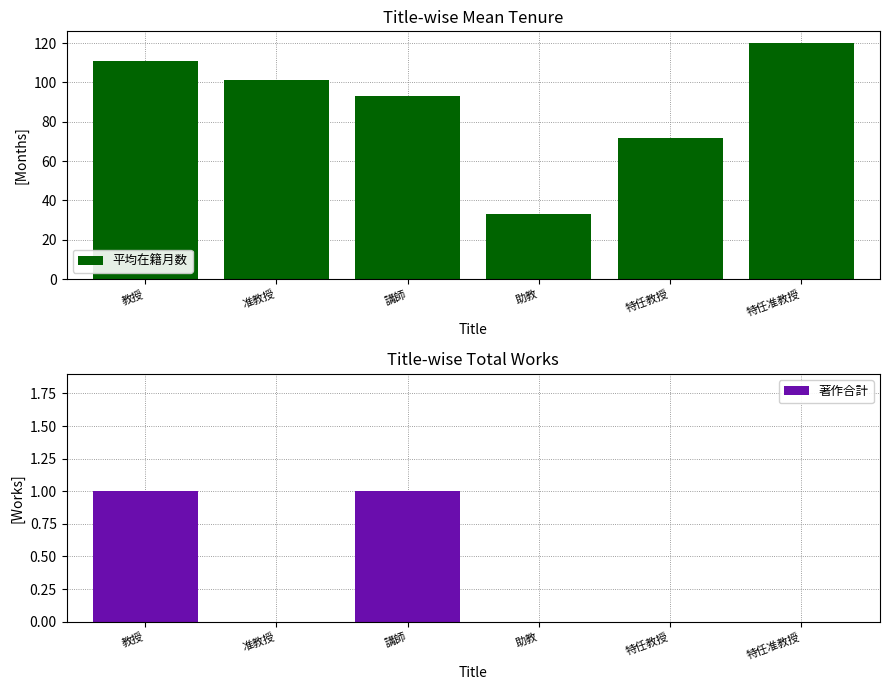

Which series has the largest total across all categories?

平均在籍月数